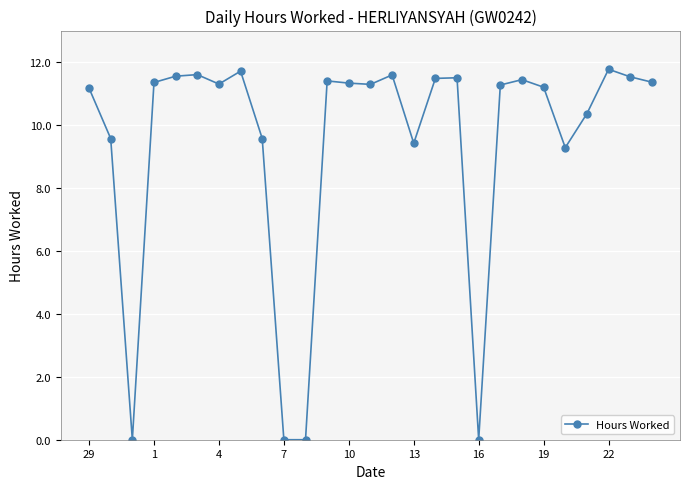

True or false: there are more than 0 points higher than both neighbors.

True